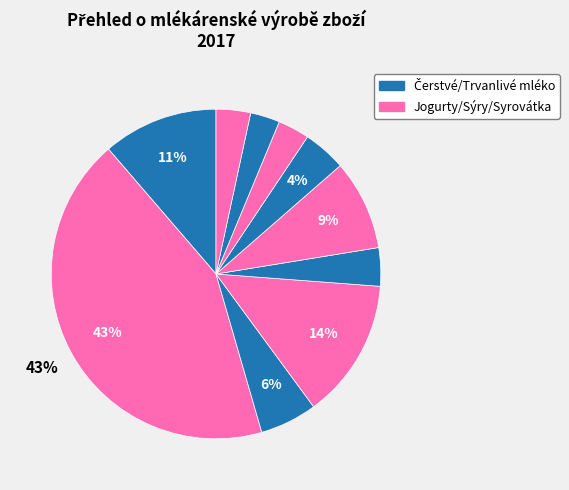

How many slices are in this pie chart?

10